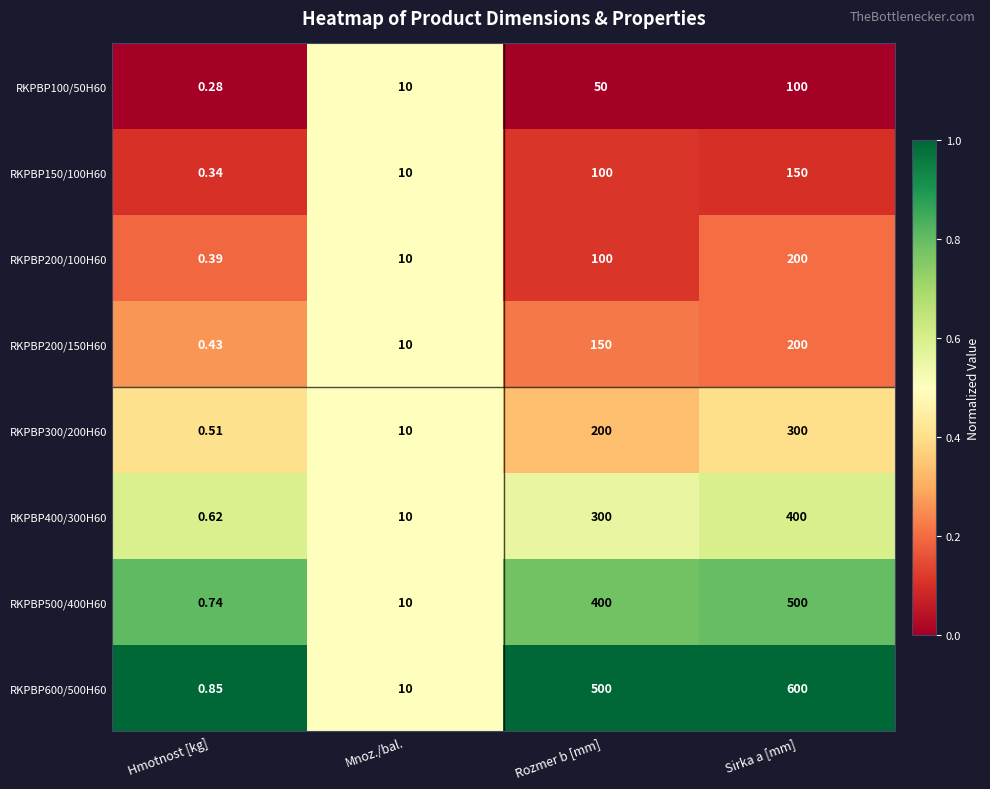

List the labels in order of RKPBP100/50H60 value, largest first.

Sirka a [mm], Rozmer b [mm], Mnoz./bal., Hmotnost [kg]